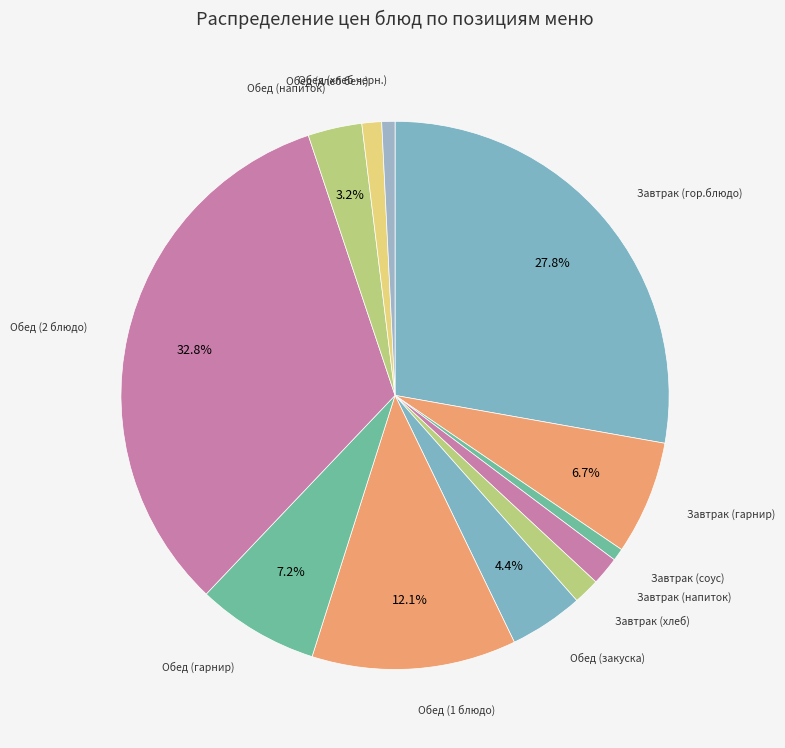

Is there a majority slice in this chart?

No